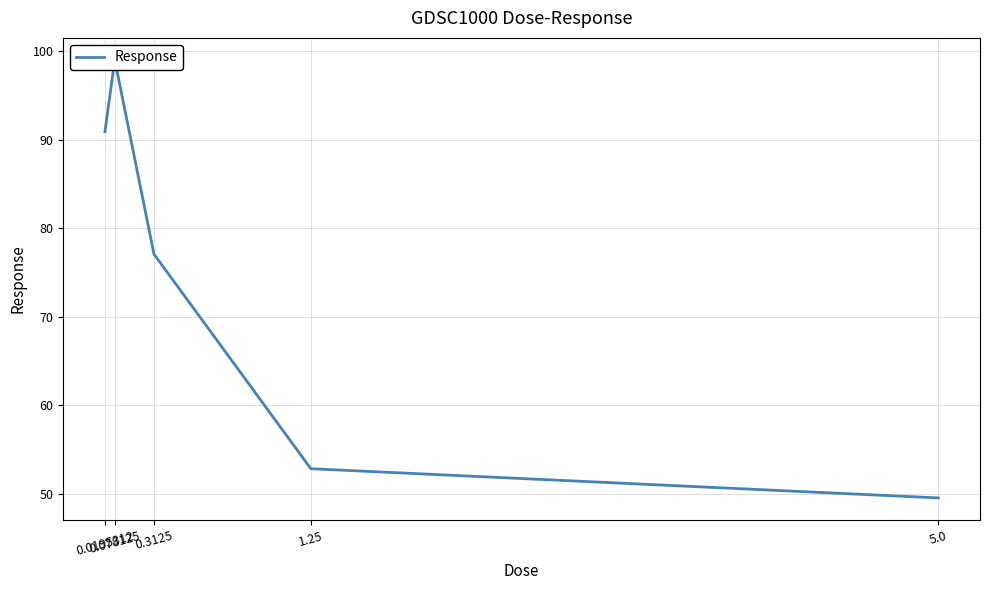

Does the chart have visible grid lines?

Yes